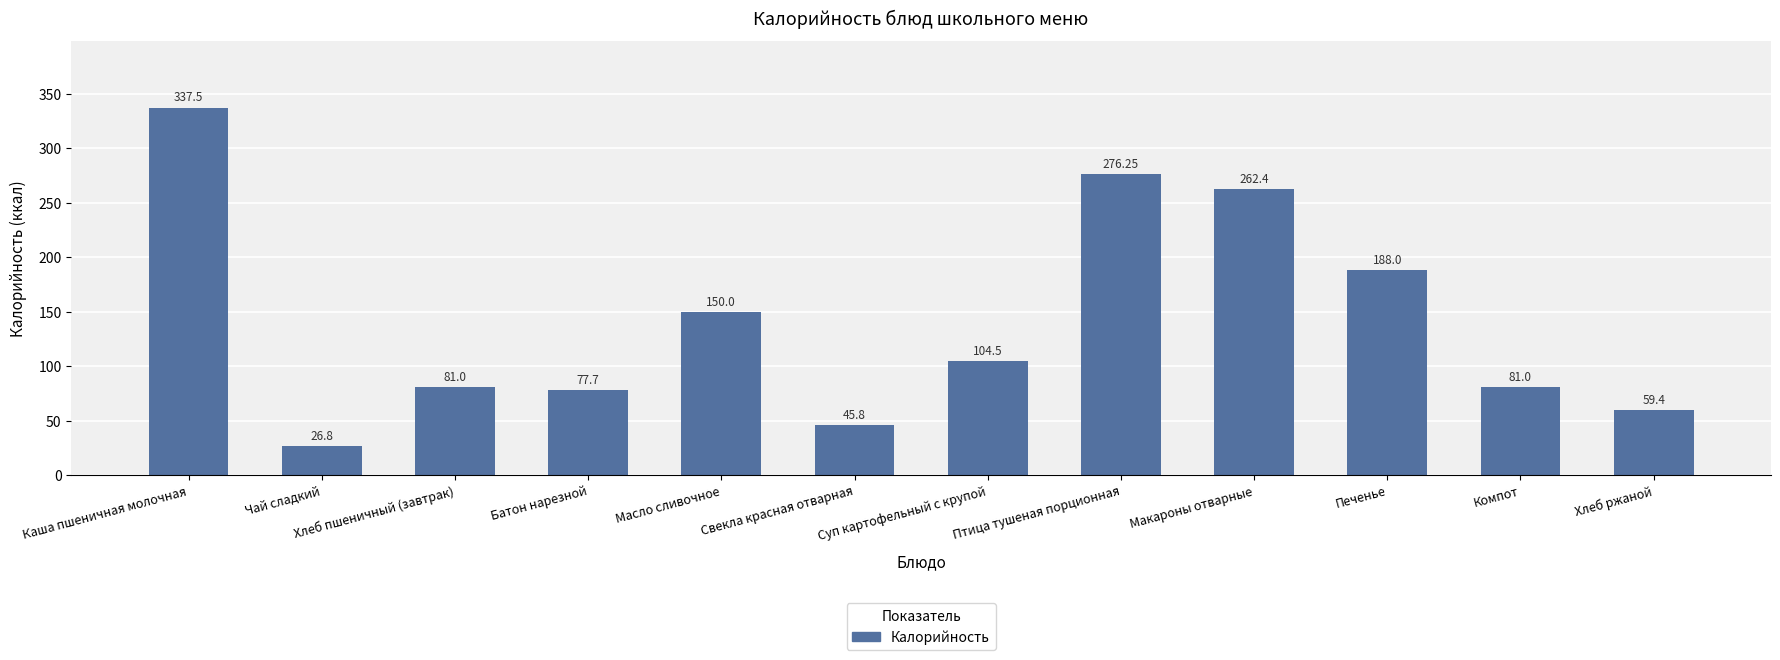

What is the label of the 10th bar from the left?

Печенье